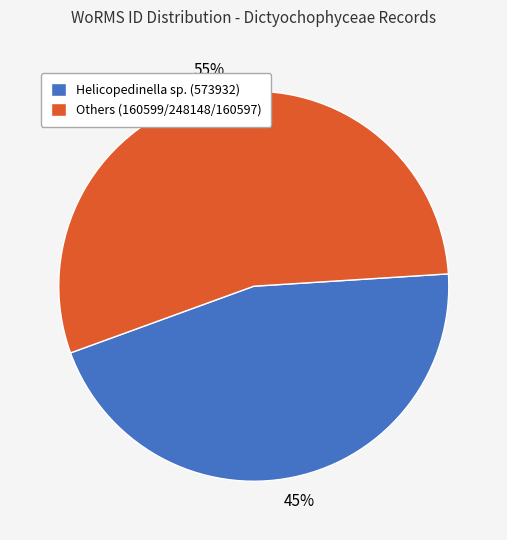

Is there a majority slice in this chart?

Yes